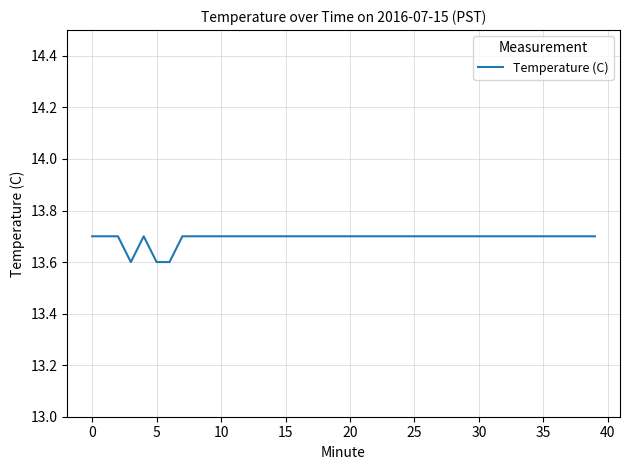

What is the smallest value displayed?

13.6